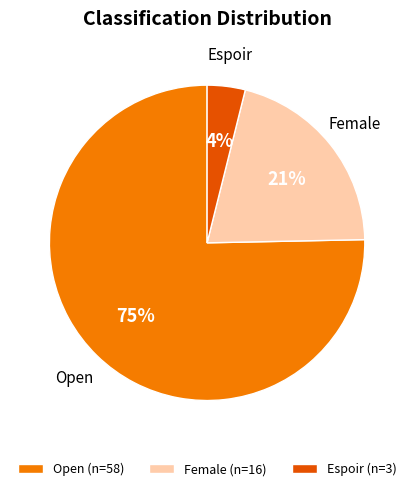

To the nearest percent, what percentage of the pie is Espoir?

4%